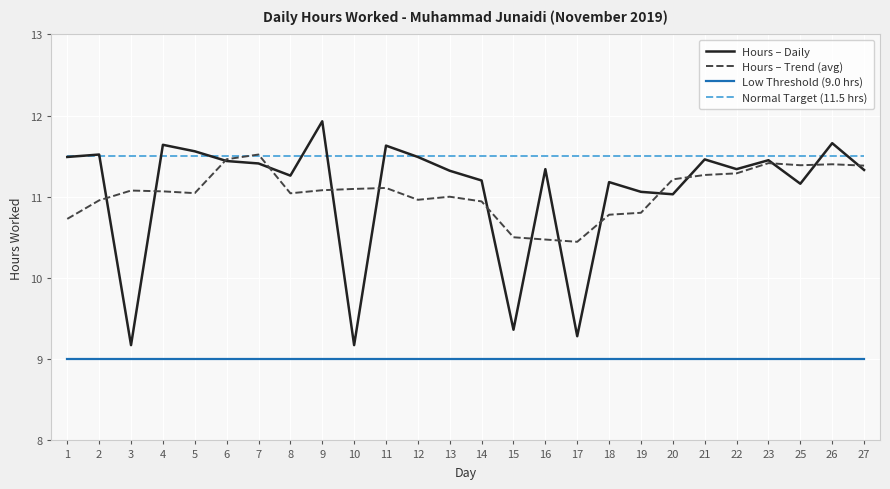

What is the total value across all series at 22?

43.1